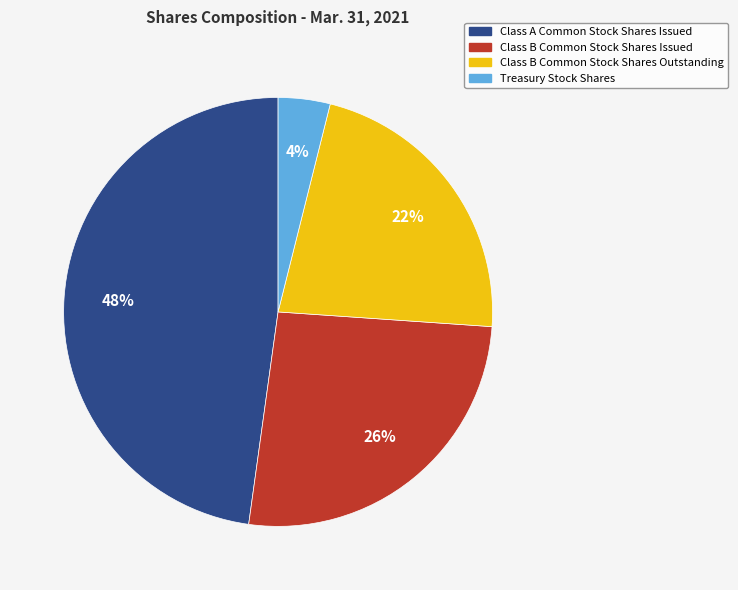

Does any single category account for the majority?

No